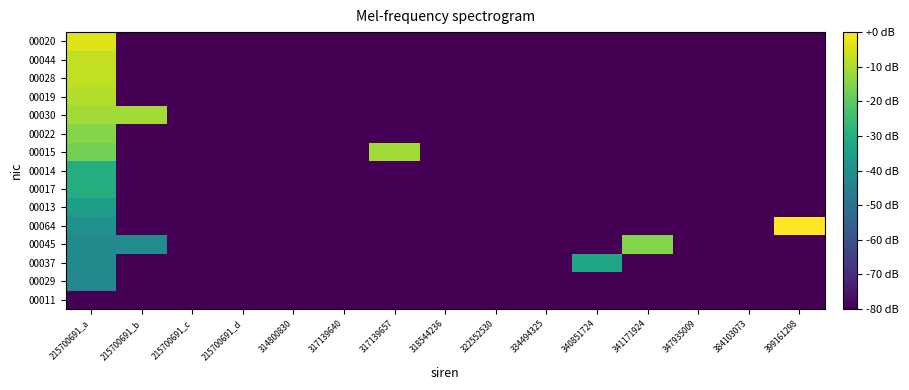

Reading left to right, extract all data points from this chart.

00011: 215700691_a=-80.0	215700691_b=-80.0	215700691_c=-80.0	215700691_d=-80.0	314800830=-80.0	317139640=-80.0	317139657=-80.0	318544236=-80.0	322552530=-80.0	334494325=-80.0	340851724=-80.0	341171924=-80.0	347935009=-80.0	384103073=-80.0	399161298=-80.0
00029: 215700691_a=-42.8	215700691_b=-80.0	215700691_c=-80.0	215700691_d=-80.0	314800830=-80.0	317139640=-80.0	317139657=-80.0	318544236=-80.0	322552530=-80.0	334494325=-80.0	340851724=-80.0	341171924=-80.0	347935009=-80.0	384103073=-80.0	399161298=-80.0
00037: 215700691_a=-41.9	215700691_b=-80.0	215700691_c=-80.0	215700691_d=-80.0	314800830=-80.0	317139640=-80.0	317139657=-80.0	318544236=-80.0	322552530=-80.0	334494325=-80.0	340851724=-33.0	341171924=-80.0	347935009=-80.0	384103073=-80.0	399161298=-80.0
00045: 215700691_a=-41.9	215700691_b=-41.4	215700691_c=-80.0	215700691_d=-80.0	314800830=-80.0	317139640=-80.0	317139657=-80.0	318544236=-80.0	322552530=-80.0	334494325=-80.0	340851724=-80.0	341171924=-14.8	347935009=-80.0	384103073=-80.0	399161298=-80.0
00064: 215700691_a=-39.9	215700691_b=-80.0	215700691_c=-80.0	215700691_d=-80.0	314800830=-80.0	317139640=-80.0	317139657=-80.0	318544236=-80.0	322552530=-80.0	334494325=-80.0	340851724=-80.0	341171924=-80.0	347935009=-80.0	384103073=-80.0	399161298=0.0
00013: 215700691_a=-35.4	215700691_b=-80.0	215700691_c=-80.0	215700691_d=-80.0	314800830=-80.0	317139640=-80.0	317139657=-80.0	318544236=-80.0	322552530=-80.0	334494325=-80.0	340851724=-80.0	341171924=-80.0	347935009=-80.0	384103073=-80.0	399161298=-80.0
00017: 215700691_a=-30.3	215700691_b=-80.0	215700691_c=-80.0	215700691_d=-80.0	314800830=-80.0	317139640=-80.0	317139657=-80.0	318544236=-80.0	322552530=-80.0	334494325=-80.0	340851724=-80.0	341171924=-80.0	347935009=-80.0	384103073=-80.0	399161298=-80.0
00014: 215700691_a=-30.3	215700691_b=-80.0	215700691_c=-80.0	215700691_d=-80.0	314800830=-80.0	317139640=-80.0	317139657=-80.0	318544236=-80.0	322552530=-80.0	334494325=-80.0	340851724=-80.0	341171924=-80.0	347935009=-80.0	384103073=-80.0	399161298=-80.0
00015: 215700691_a=-16.8	215700691_b=-80.0	215700691_c=-80.0	215700691_d=-80.0	314800830=-80.0	317139640=-80.0	317139657=-11.1	318544236=-80.0	322552530=-80.0	334494325=-80.0	340851724=-80.0	341171924=-80.0	347935009=-80.0	384103073=-80.0	399161298=-80.0
00022: 215700691_a=-14.6	215700691_b=-80.0	215700691_c=-80.0	215700691_d=-80.0	314800830=-80.0	317139640=-80.0	317139657=-80.0	318544236=-80.0	322552530=-80.0	334494325=-80.0	340851724=-80.0	341171924=-80.0	347935009=-80.0	384103073=-80.0	399161298=-80.0
00030: 215700691_a=-11.0	215700691_b=-11.0	215700691_c=-80.0	215700691_d=-80.0	314800830=-80.0	317139640=-80.0	317139657=-80.0	318544236=-80.0	322552530=-80.0	334494325=-80.0	340851724=-80.0	341171924=-80.0	347935009=-80.0	384103073=-80.0	399161298=-80.0
00019: 215700691_a=-9.4	215700691_b=-80.0	215700691_c=-80.0	215700691_d=-80.0	314800830=-80.0	317139640=-80.0	317139657=-80.0	318544236=-80.0	322552530=-80.0	334494325=-80.0	340851724=-80.0	341171924=-80.0	347935009=-80.0	384103073=-80.0	399161298=-80.0
00028: 215700691_a=-7.4	215700691_b=-80.0	215700691_c=-80.0	215700691_d=-80.0	314800830=-80.0	317139640=-80.0	317139657=-80.0	318544236=-80.0	322552530=-80.0	334494325=-80.0	340851724=-80.0	341171924=-80.0	347935009=-80.0	384103073=-80.0	399161298=-80.0
00044: 215700691_a=-7.2	215700691_b=-80.0	215700691_c=-80.0	215700691_d=-80.0	314800830=-80.0	317139640=-80.0	317139657=-80.0	318544236=-80.0	322552530=-80.0	334494325=-80.0	340851724=-80.0	341171924=-80.0	347935009=-80.0	384103073=-80.0	399161298=-80.0
00020: 215700691_a=-4.0	215700691_b=-80.0	215700691_c=-80.0	215700691_d=-80.0	314800830=-80.0	317139640=-80.0	317139657=-80.0	318544236=-80.0	322552530=-80.0	334494325=-80.0	340851724=-80.0	341171924=-80.0	347935009=-80.0	384103073=-80.0	399161298=-80.0